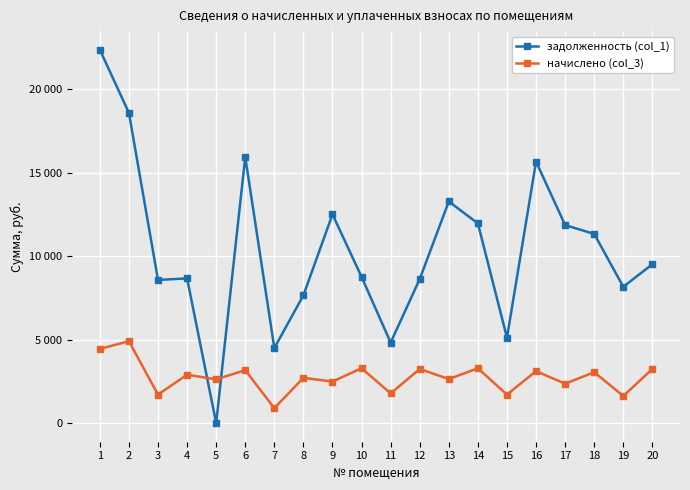

Reading right to left, list all the values displayed in this chart.

задолженность (col_1): 20=9517.2	19=8166.2	18=11331.0	17=11864.2	16=15664.8	15=5112.1	14=11962.2	13=13276.6	12=8627.8	11=4823.3	10=8756.3	9=12506.2	8=7655.2	7=4494.0	6=15947.3	5=0.1	4=8667.9	3=8577.1	2=18585.5	1=22367.3
начислено (col_3): 20=3240.4	19=1622.8	18=3046.5	17=2357.6	16=3112.8	15=1704.4	14=3281.2	13=2638.3	12=3240.4	11=1776.7	10=3286.3	9=2485.2	8=2709.7	7=893.1	6=3169.0	5=2617.8	4=2898.5	3=1704.4	2=4904.0	1=4444.7